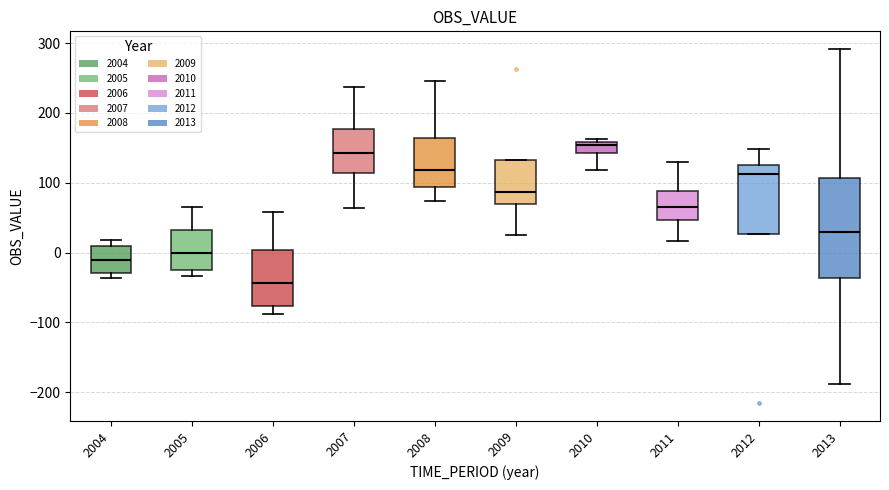

Where does the median line of the box at x = 2011 sit on the y-axis? The values are not printed on the chart, so give them approximately, as read against the axis.

70